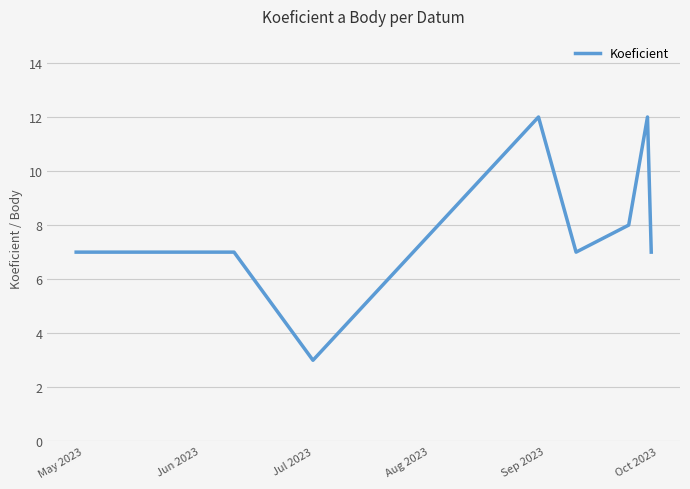

How many lines are shown in the chart?

1